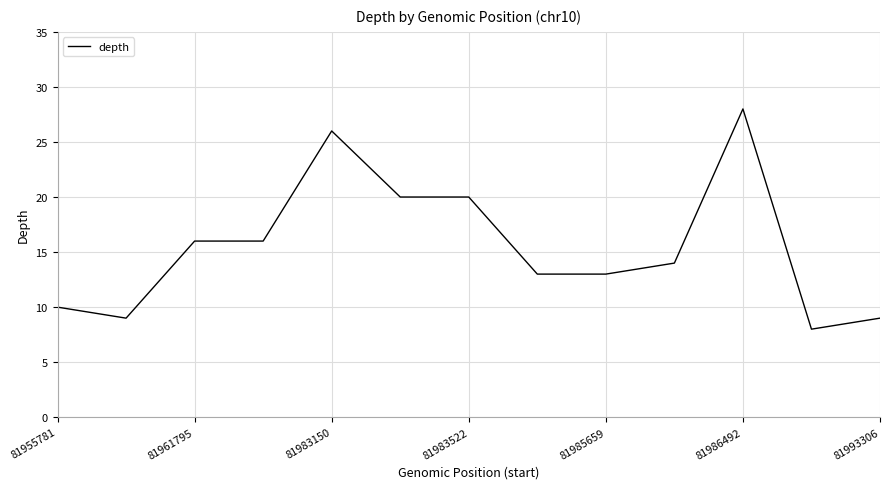

What is the difference between the maximum and minimum values?

20